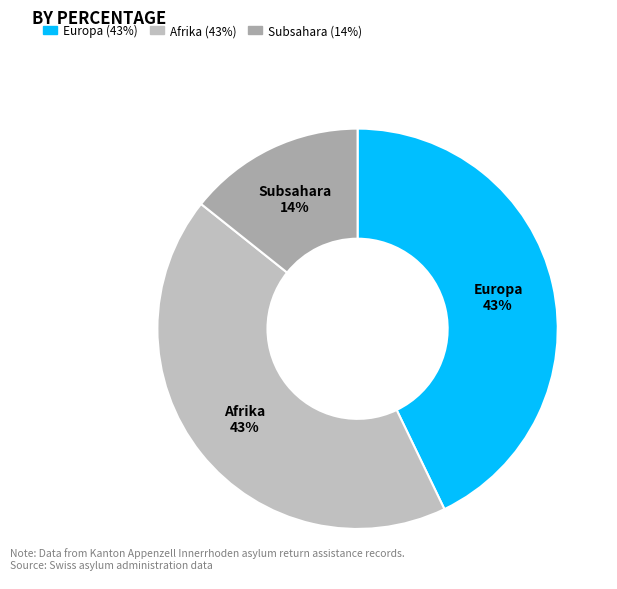

How many segments does this pie chart have?

3